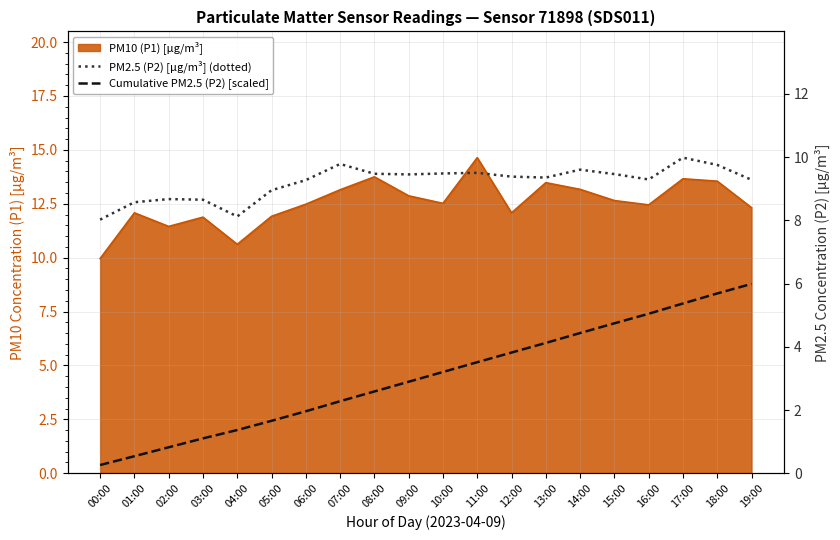

At which label does Cumulative PM2.5 (P2) [scaled] first exceed 3?

10:00